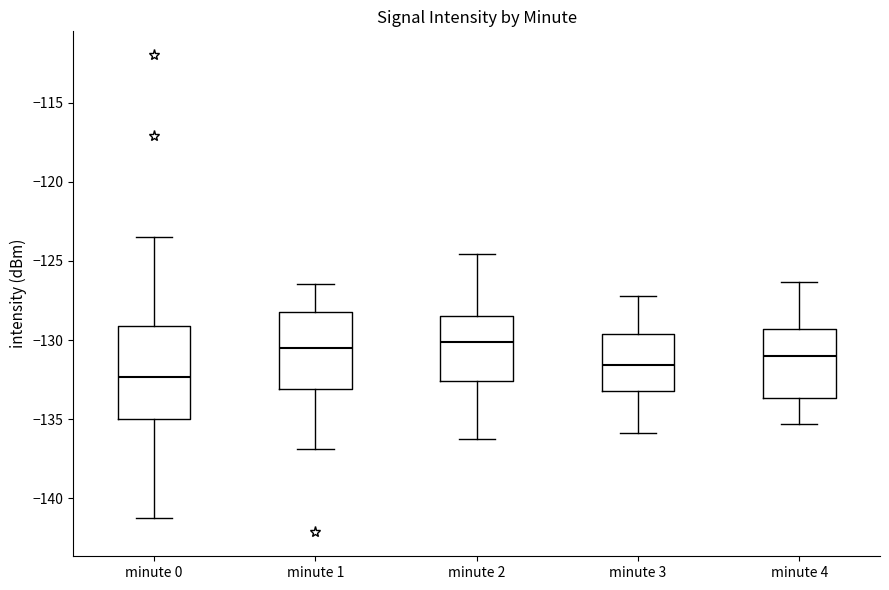

Reading left to right, transcribe this box plot: for each box, give where its median line is, the range the box spans, and where its two whiskers end, as read against the y-axis. The values are not printed on the chart, so give them approximately, as read against the axis.

minute 0: median -132.5, box -135.0 to -129.0, whiskers -141.0 to -123.5
minute 1: median -130.5, box -133.0 to -128.0, whiskers -137.0 to -126.5
minute 2: median -130.0, box -132.5 to -128.5, whiskers -136.0 to -124.5
minute 3: median -131.5, box -133.0 to -129.5, whiskers -136.0 to -127.0
minute 4: median -131.0, box -133.5 to -129.5, whiskers -135.5 to -126.5